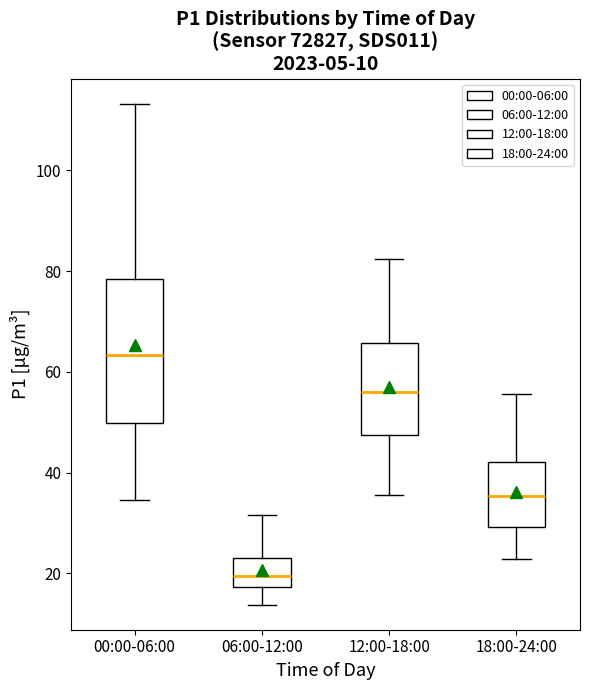

Comparing the boxes themselves (not the whiskers), which one is the tallest?

00:00-06:00